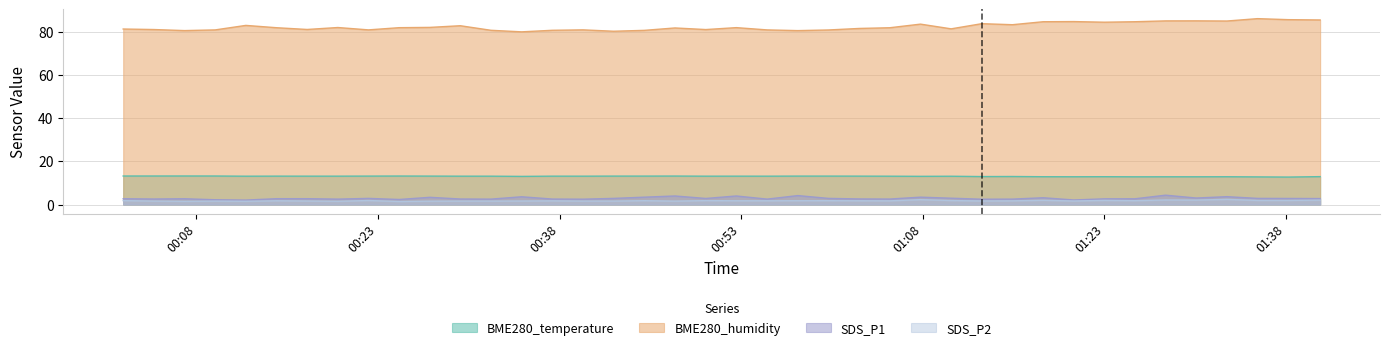

True or false: SDS_P1 and BME280_humidity intersect in this chart.

False